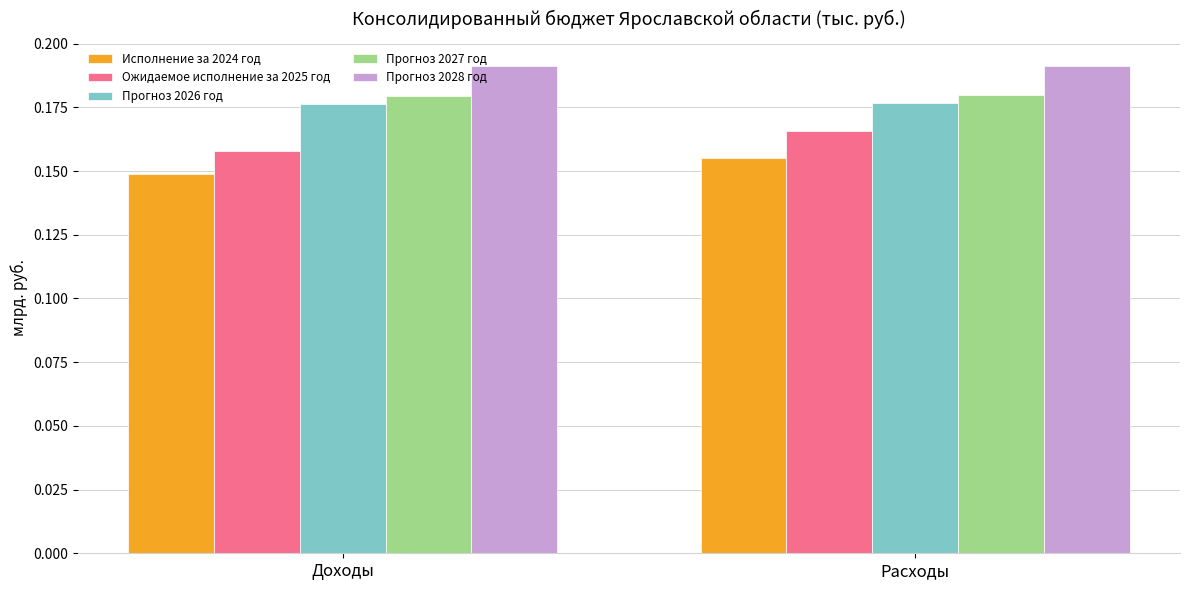

What is the total value across all series at Расходы?

0.9